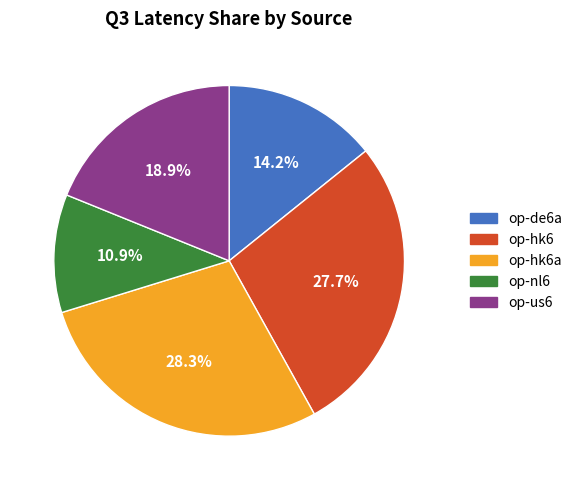

Is there any slice that represents more than half of the pie?

No